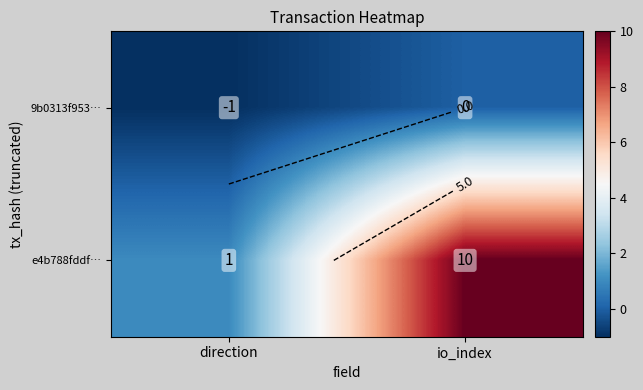

Count the number of categories in the chart.

2